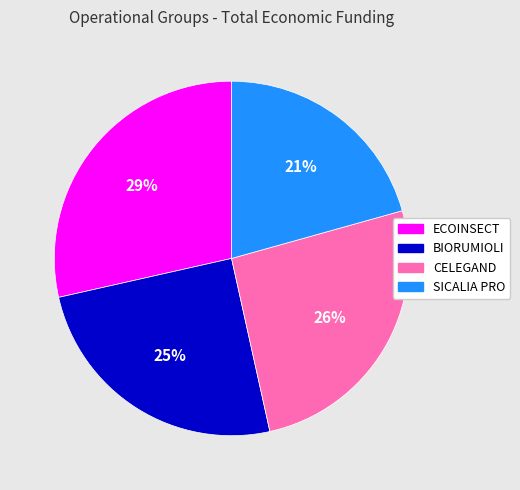

To the nearest percent, what is the average slice percentage?

25%